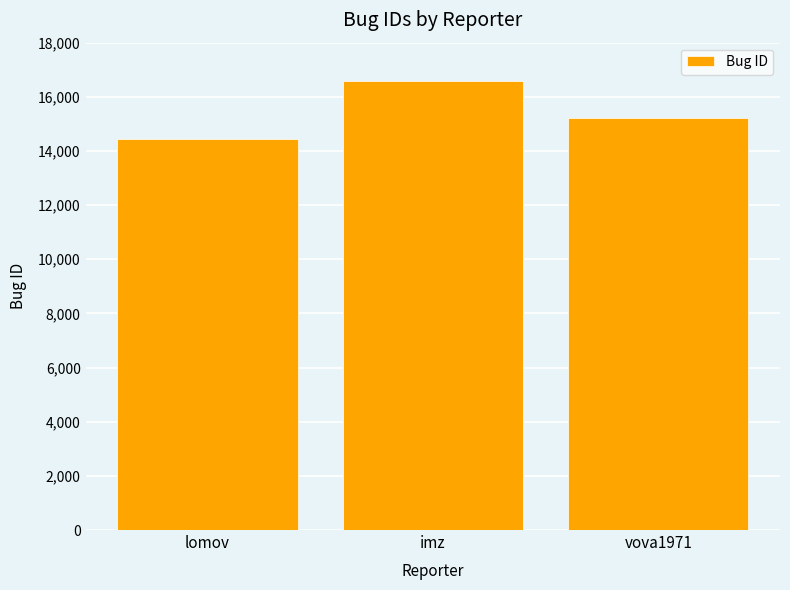

Does the chart contain any negative values?

No